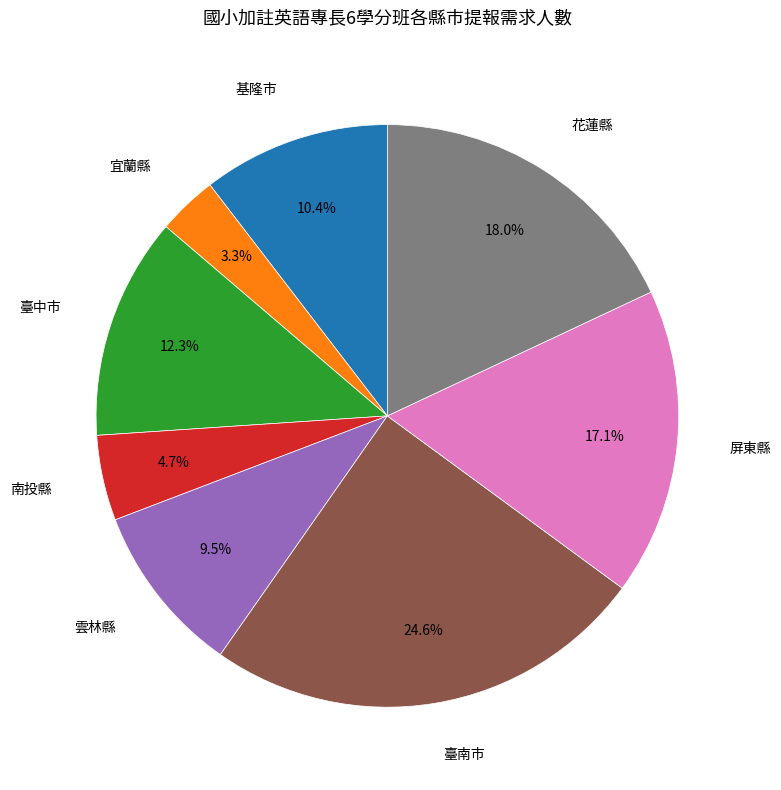

Is there a majority slice in this chart?

No